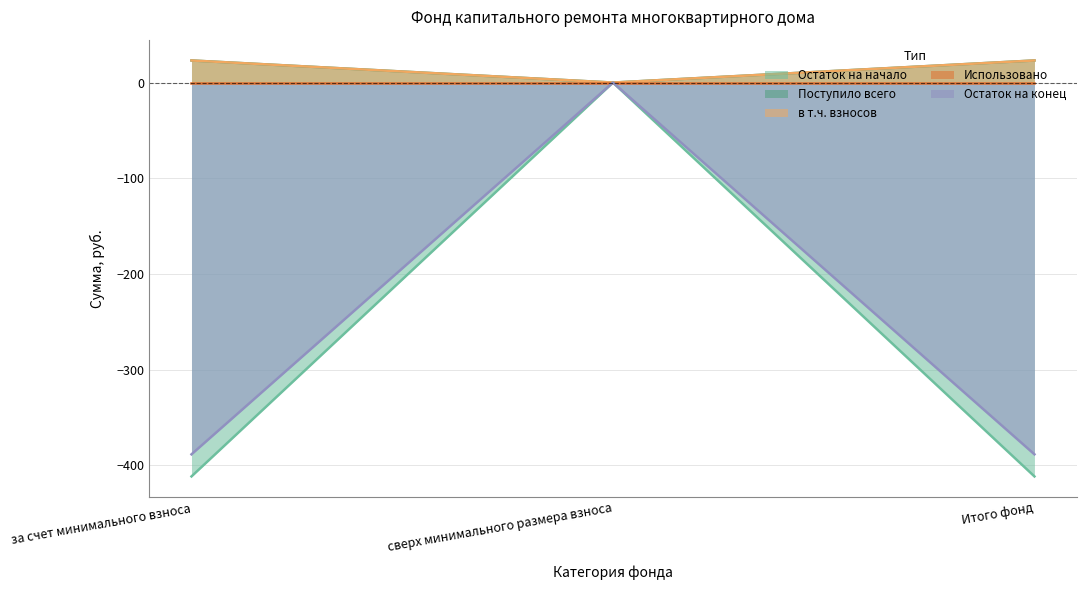

Does the chart have visible grid lines?

Yes